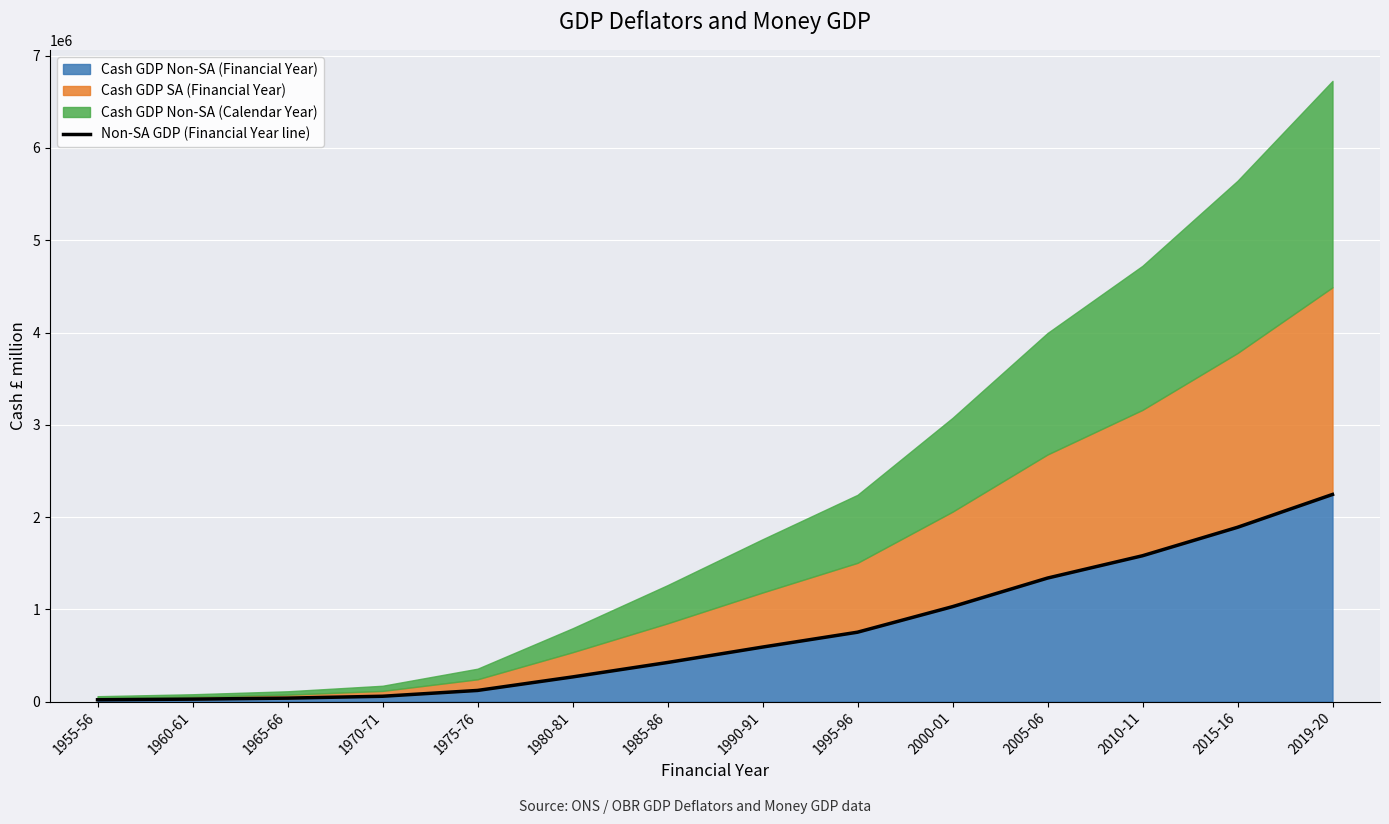

What is the label of the 13th point from the left?

2015-16